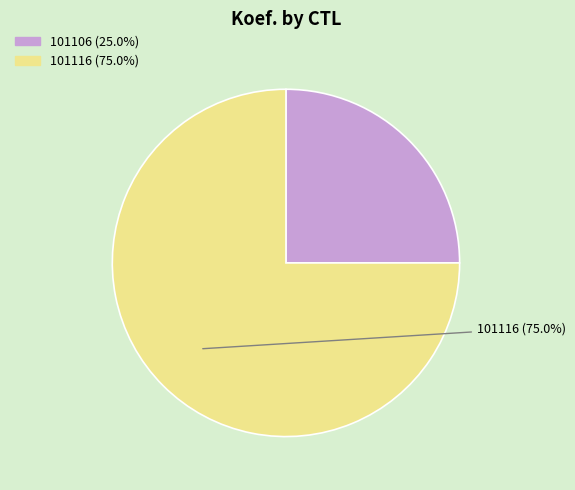

Is there a majority slice in this chart?

Yes